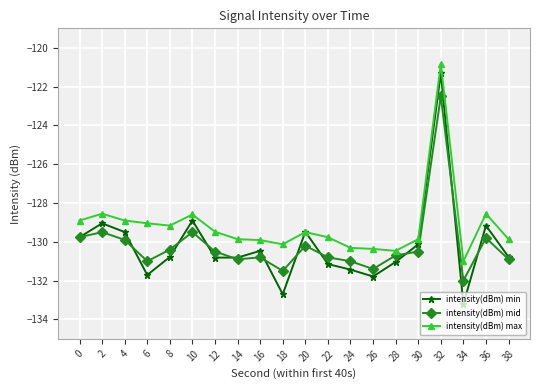

Rank the series by their maximum value, from lowest to highest.

intensity(dBm) mid, intensity(dBm) min, intensity(dBm) max